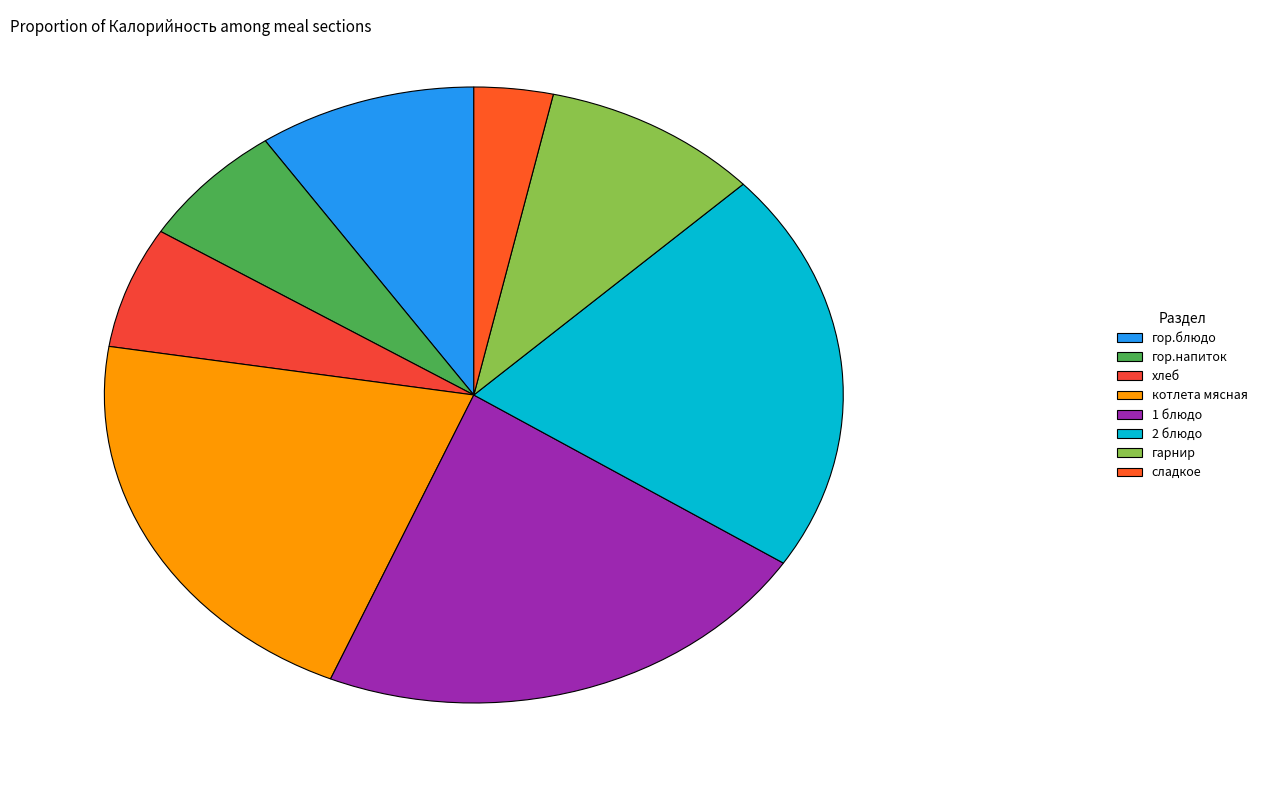

What percentage is the гарнир slice, to the nearest percent?

10%